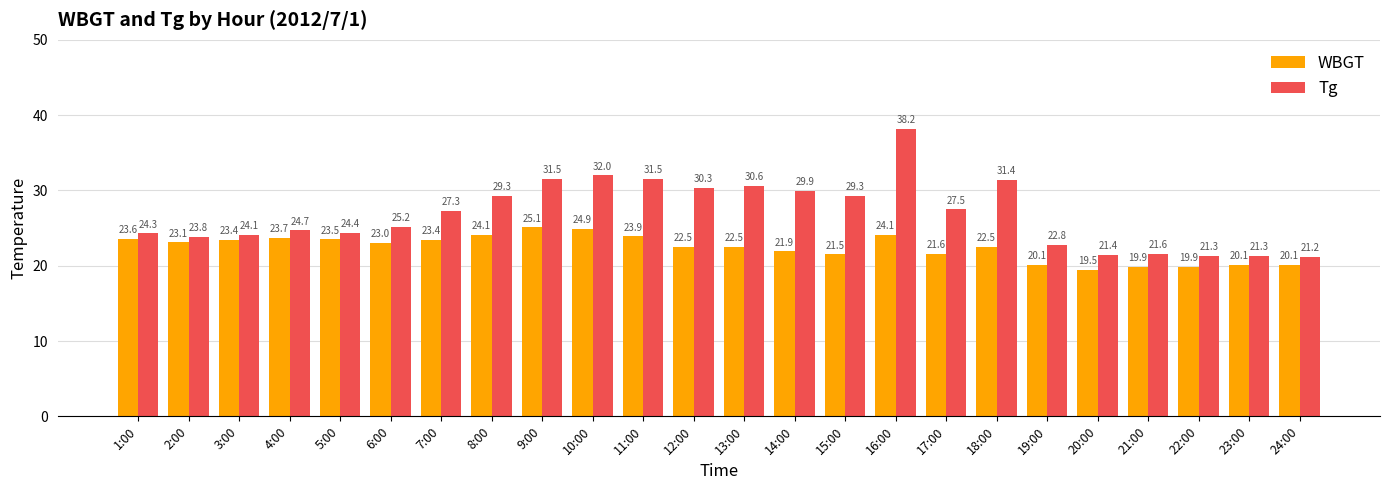

What is the label of the 16th bar from the left?

16:00